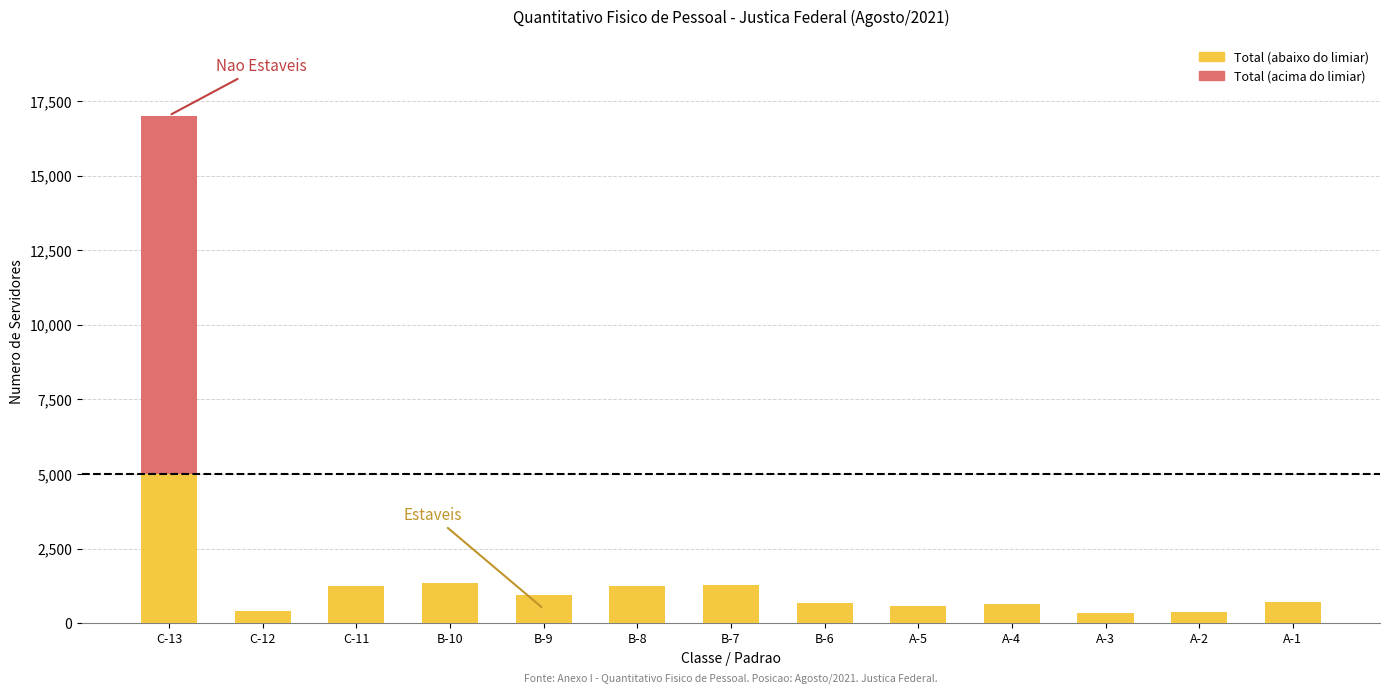

At which category is the sum across all series the highest?

C-13